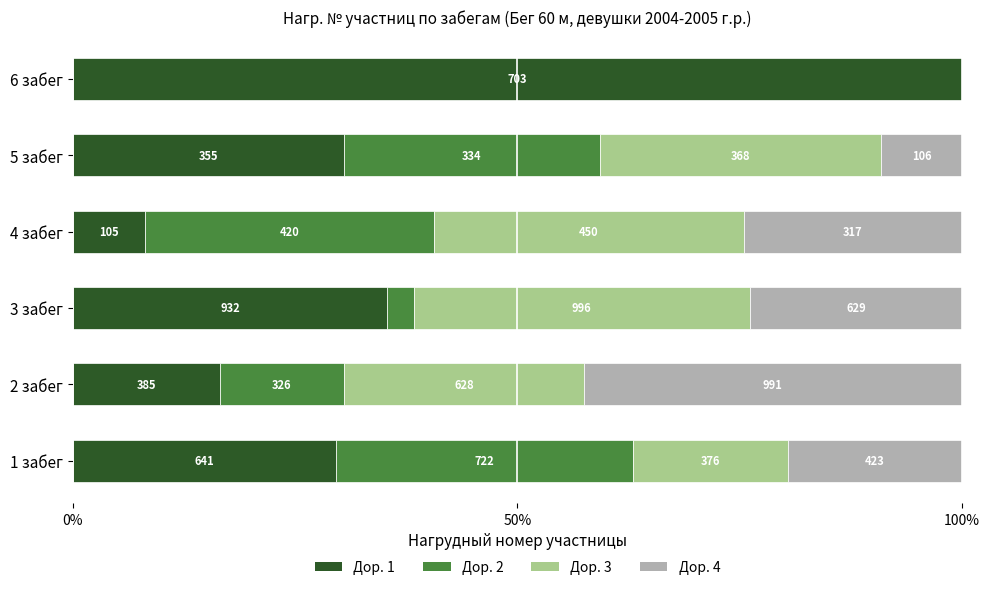

What are all the series names shown in the legend?

Дор. 1, Дор. 2, Дор. 3, Дор. 4